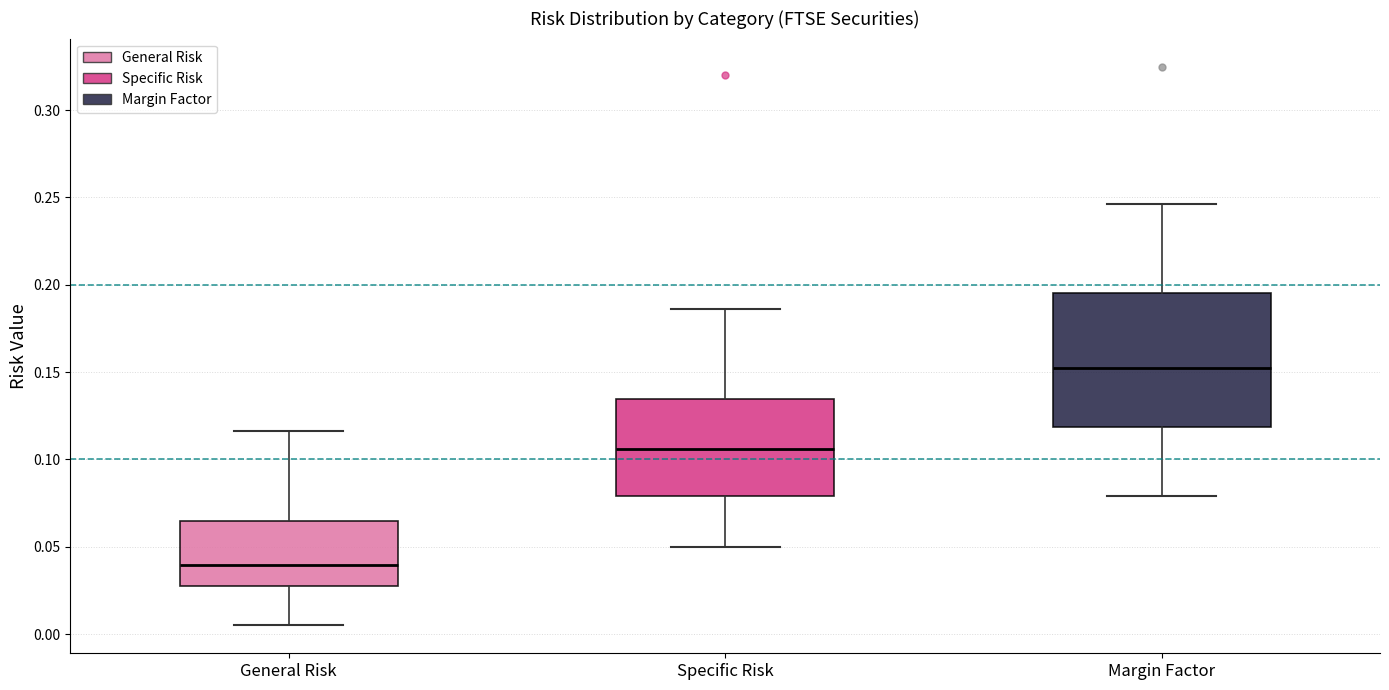

Where does the median line of the box for Margin Factor sit on the y-axis? The values are not printed on the chart, so give them approximately, as read against the axis.

0.155